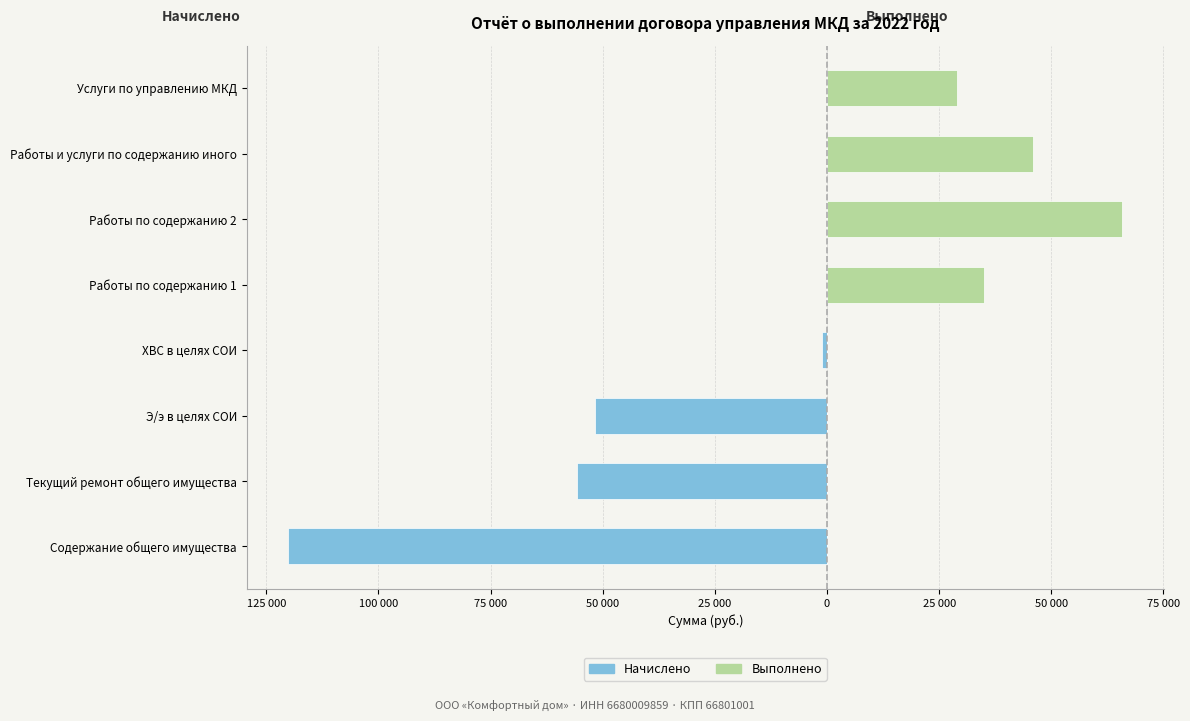

Reading right to left, list all the values displayed in this chart.

Начислено: 0.0	0.0	0.0	0.0	-1126.1	-51728.4	-55790.6	-120071.2
Выполнено: 28986.9	45966.6	65857.2	35051.1	0.0	0.0	0.0	0.0